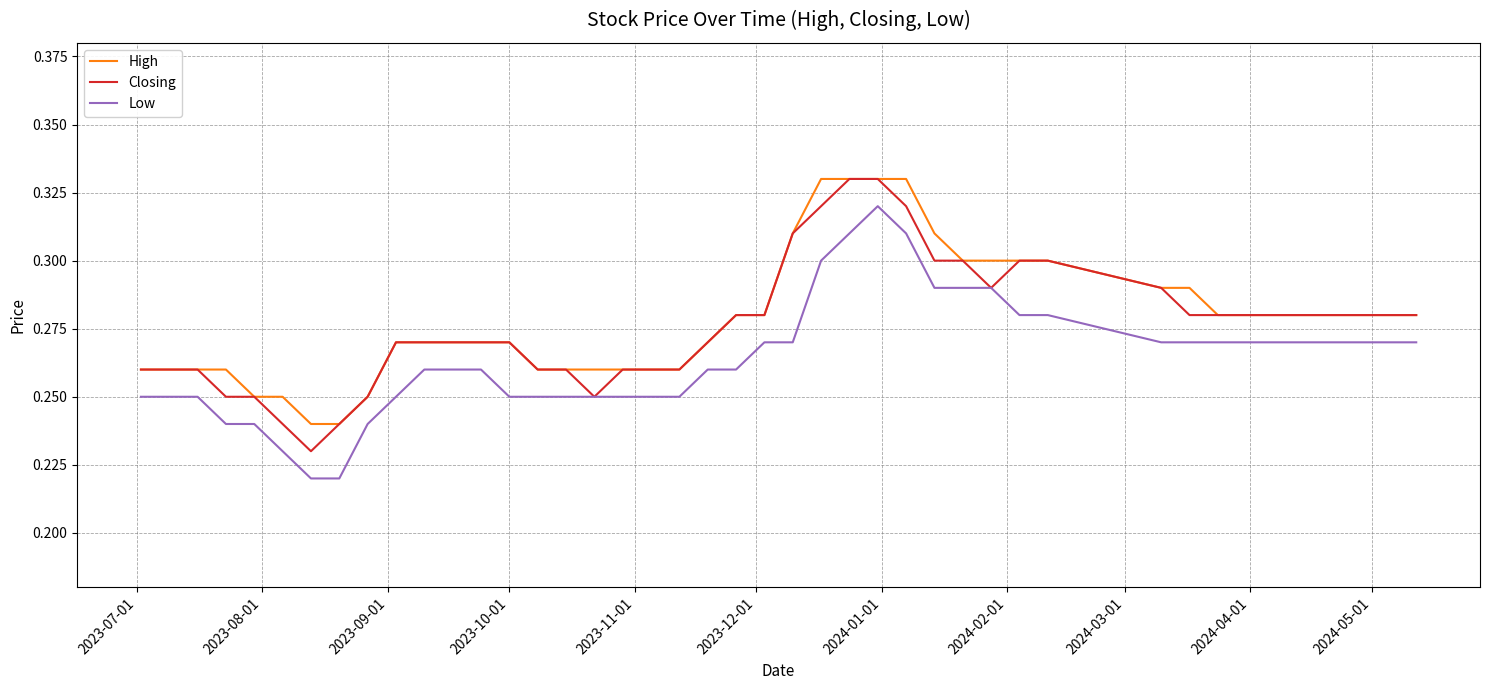

At how many categories does at least one series exceed 0?

40